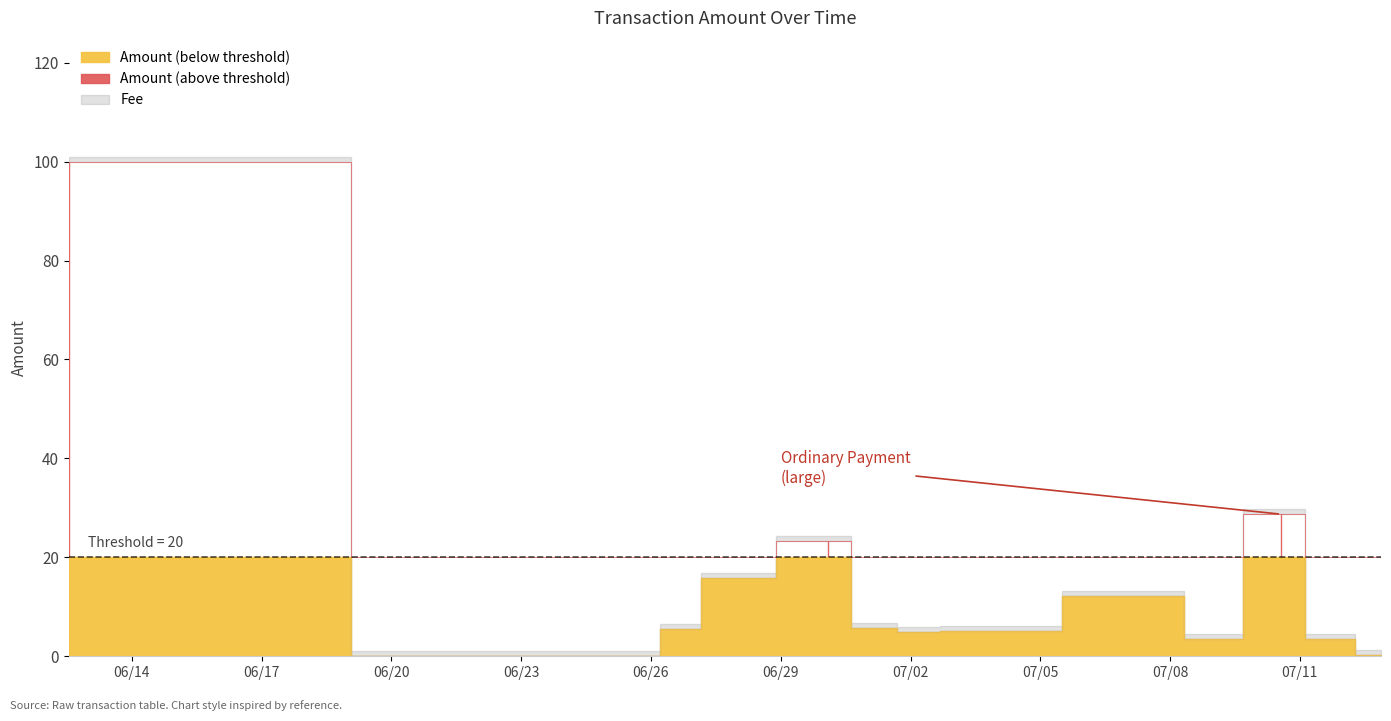

What is the label of the 16th point from the left?

2017-06-27 16:04:04